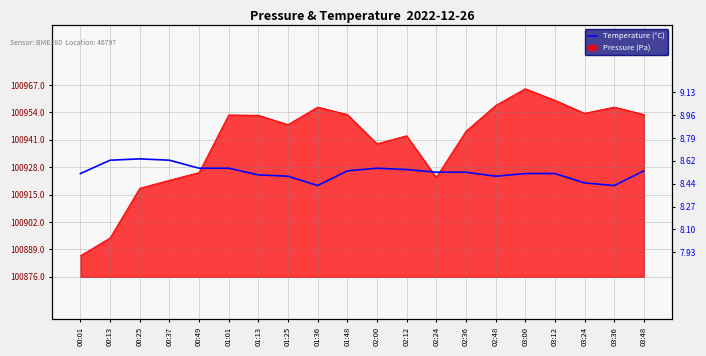

What is the label of the 20th point from the left?

03:48